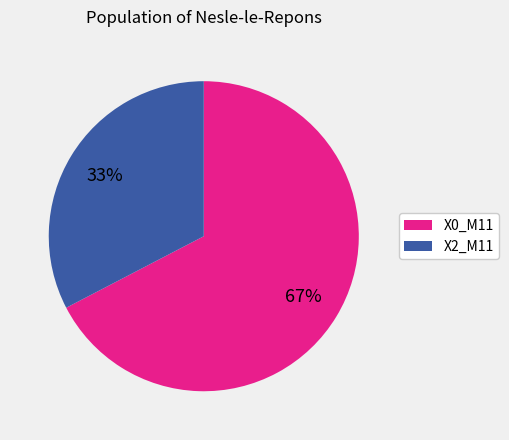

Which category has the biggest portion of the pie?

X0_M11